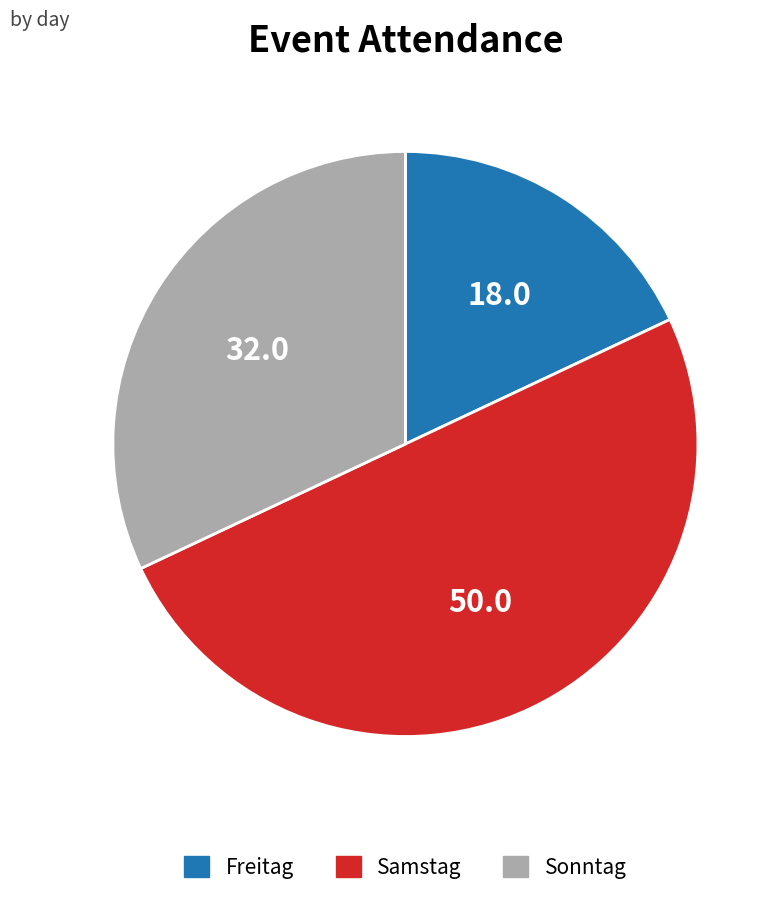

Rank the categories by value from lowest to highest.

Freitag, Sonntag, Samstag